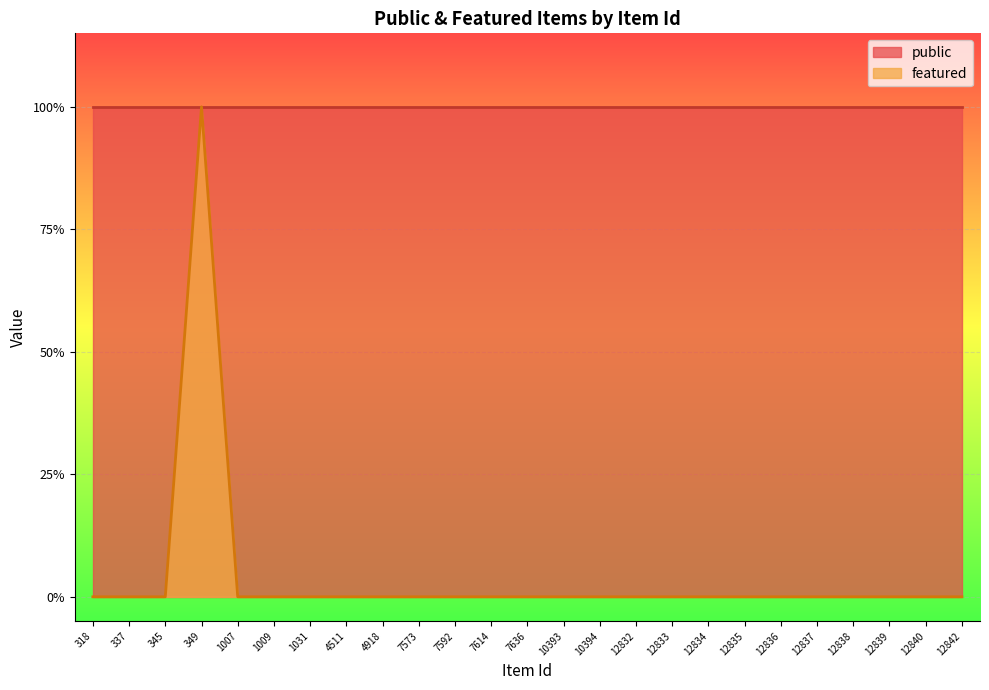

Between 7592 and 1007, which is larger?

7592